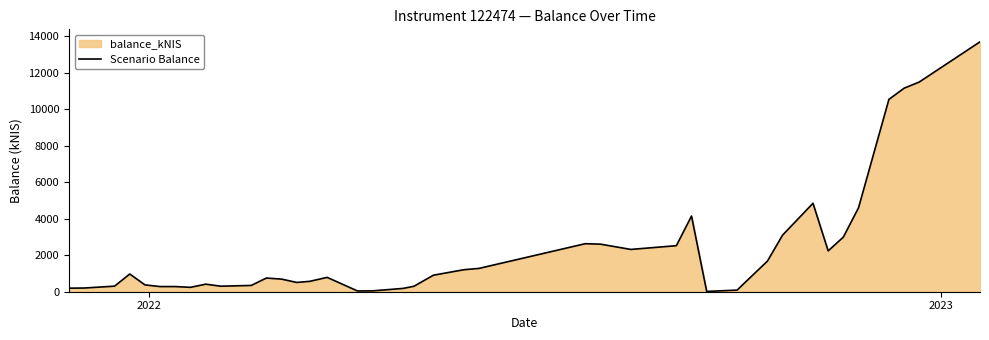

How many lines are shown in the chart?

1